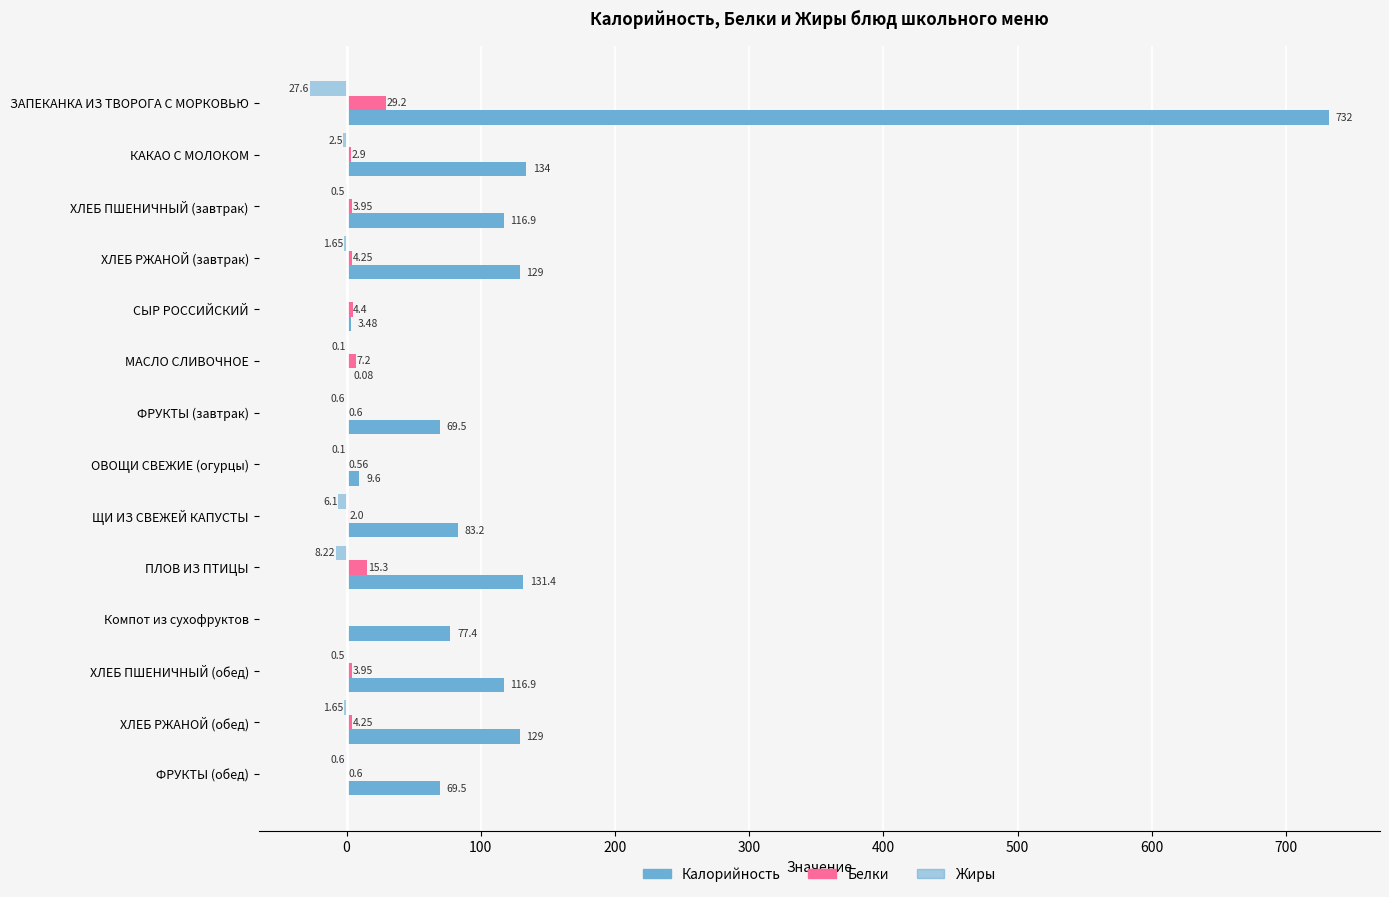

How many positive values does the Белки series have?

13